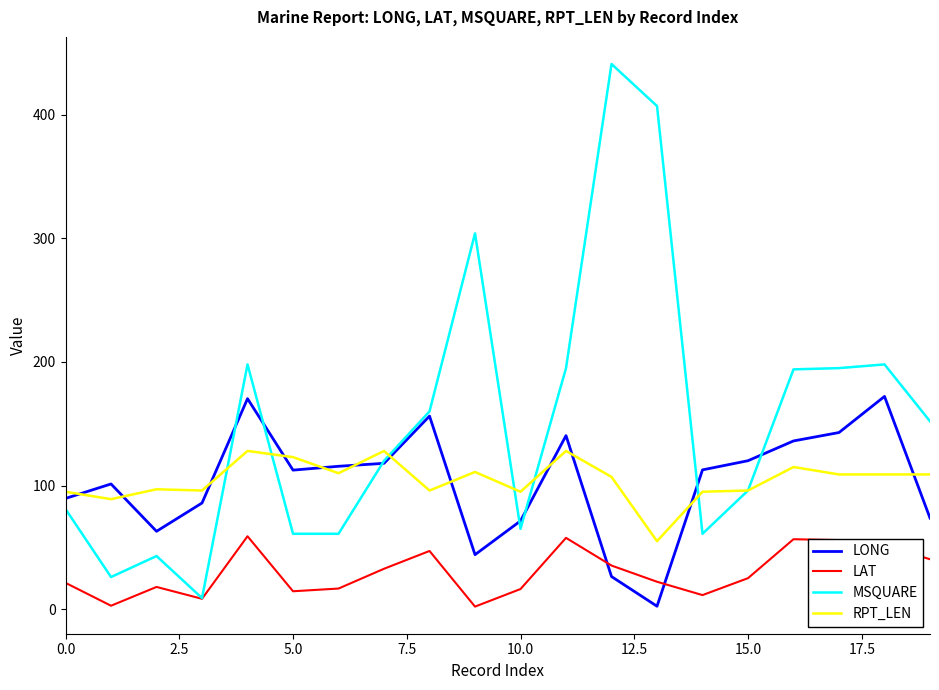

Which series has the widest spread of values?

MSQUARE